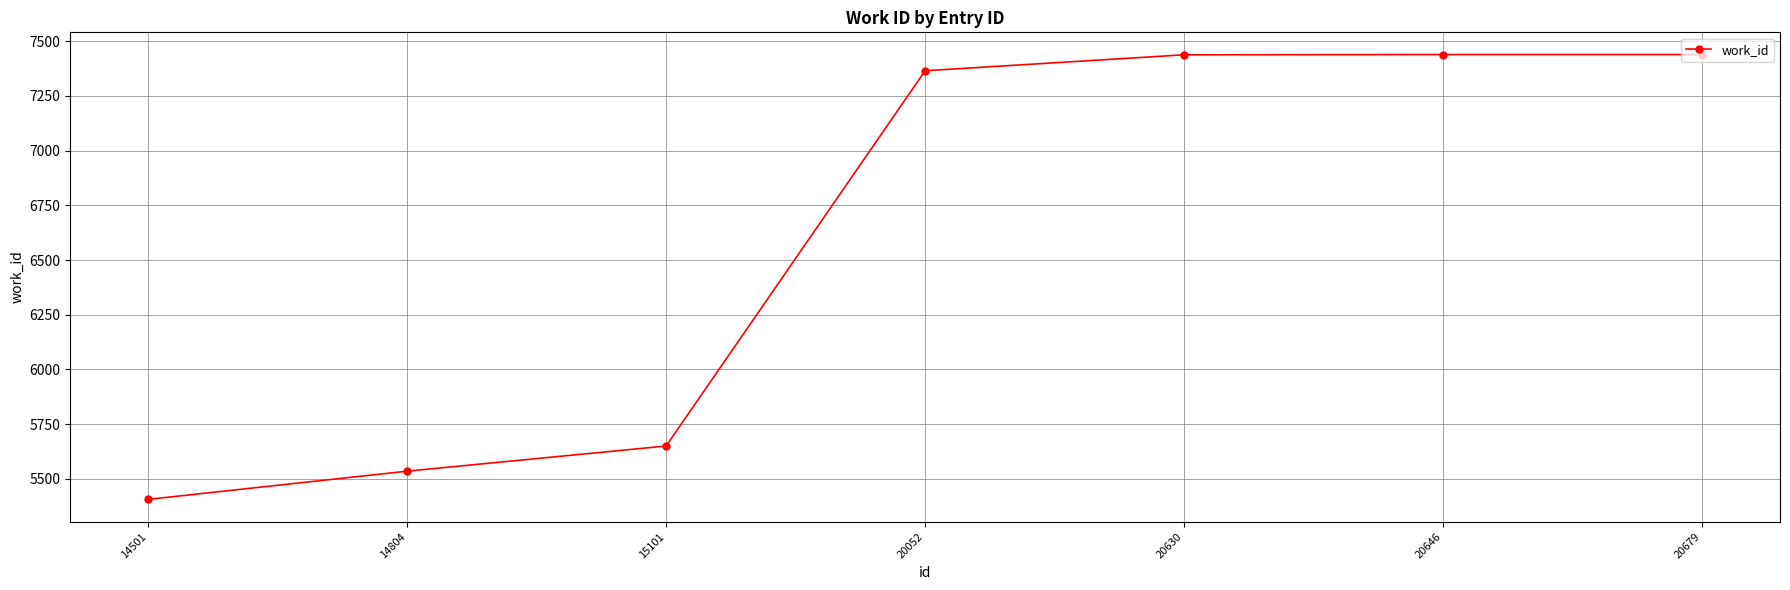

True or false: there are more than 1 points higher than both neighbors.

False